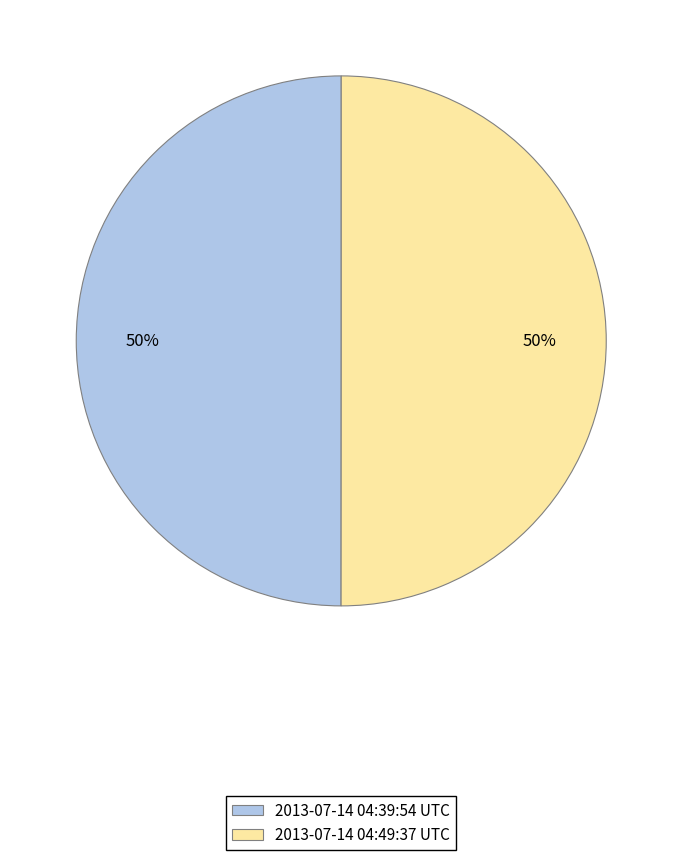

Is it true that 2013-07-14 04:49:37 UTC is 36% of the pie?

False